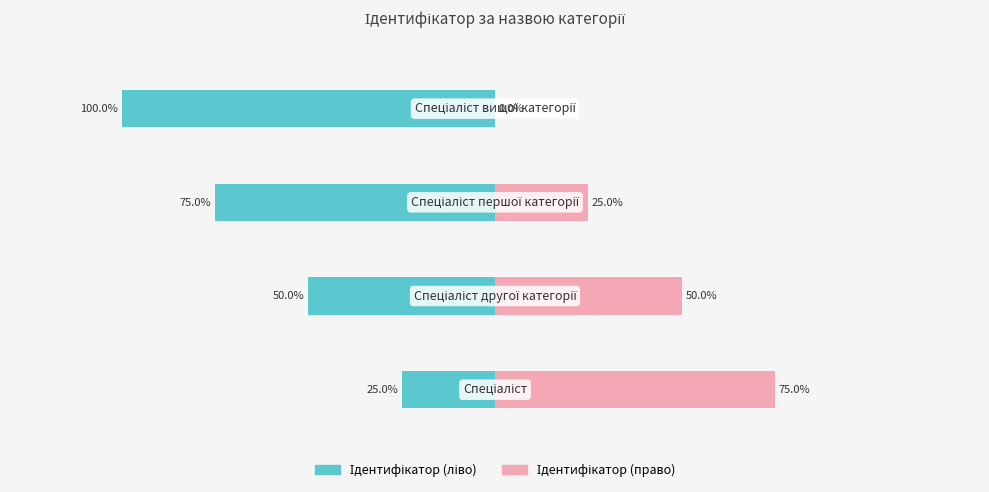

How many series are shown in this chart?

2